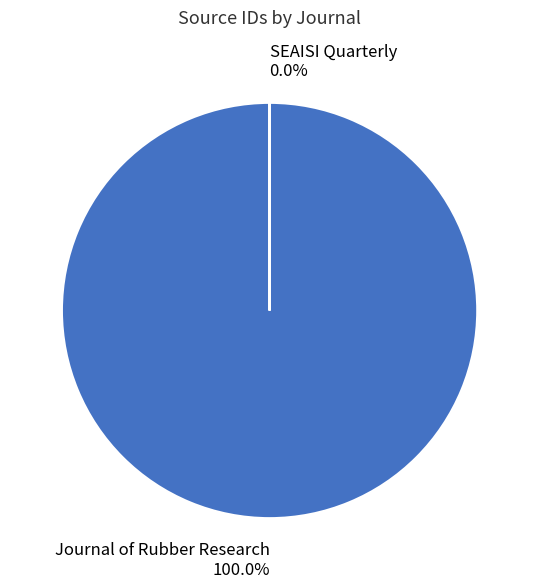

Is Journal of Rubber Research the majority of the pie?

Yes